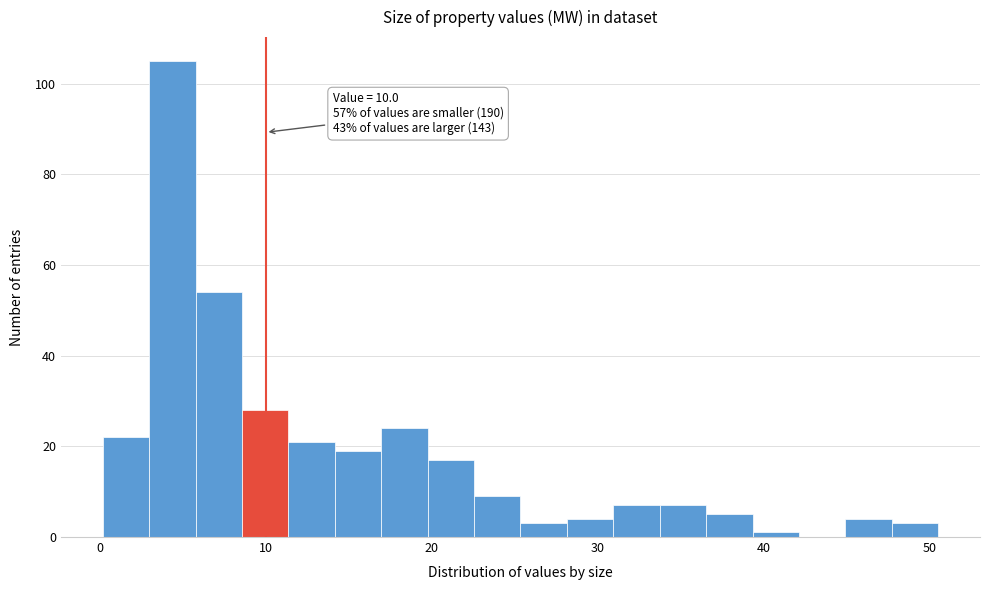

Read against the x-axis, roughly where is the centre of the tallest bar?

4